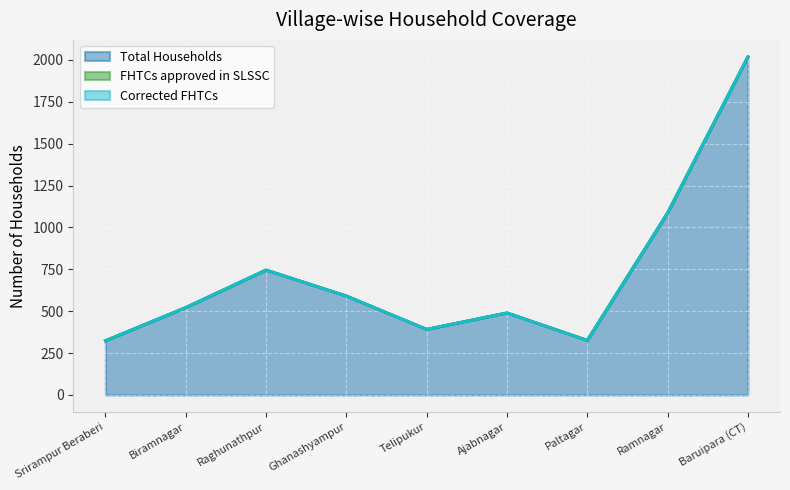

Is it true that Corrected FHTCs equals 0 at Ghanashyampur?

True